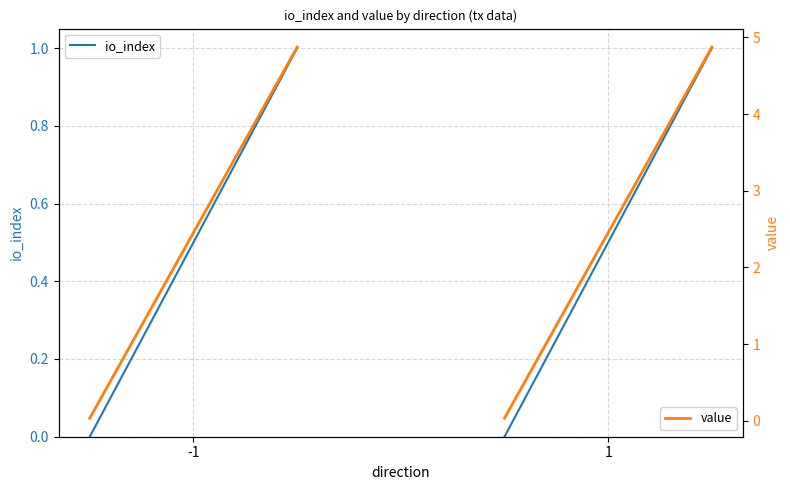

What is the difference between the maximum and minimum values in the io_index series?

1.0